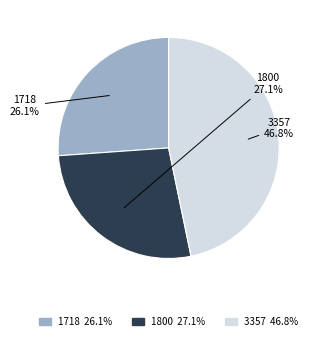

Count the number of slices in the pie.

3